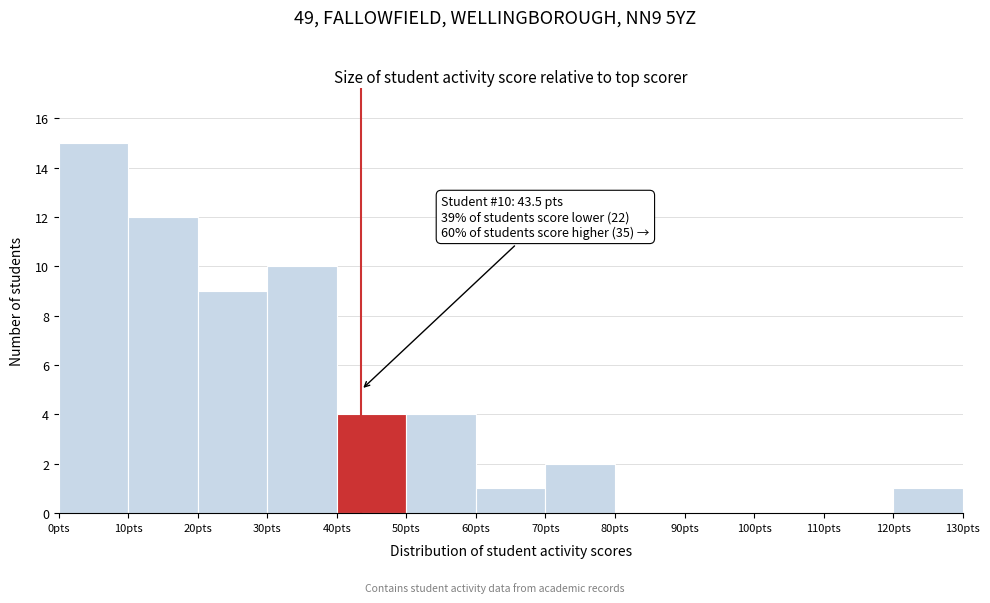

Which range on the x-axis has the tallest bar?

0 to 10